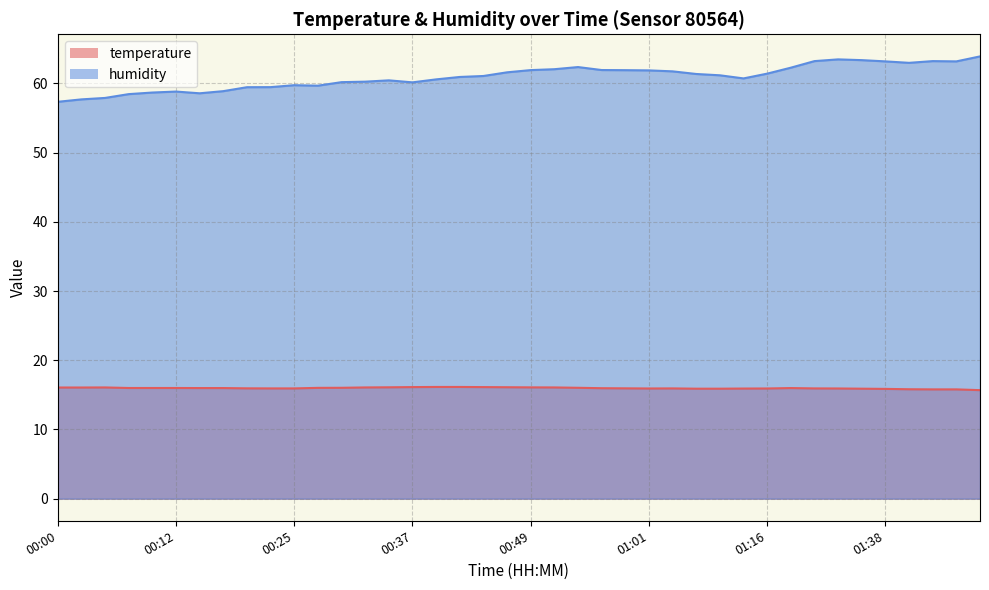

The value of humidity at 00:05 is 57.9. True or false?

True